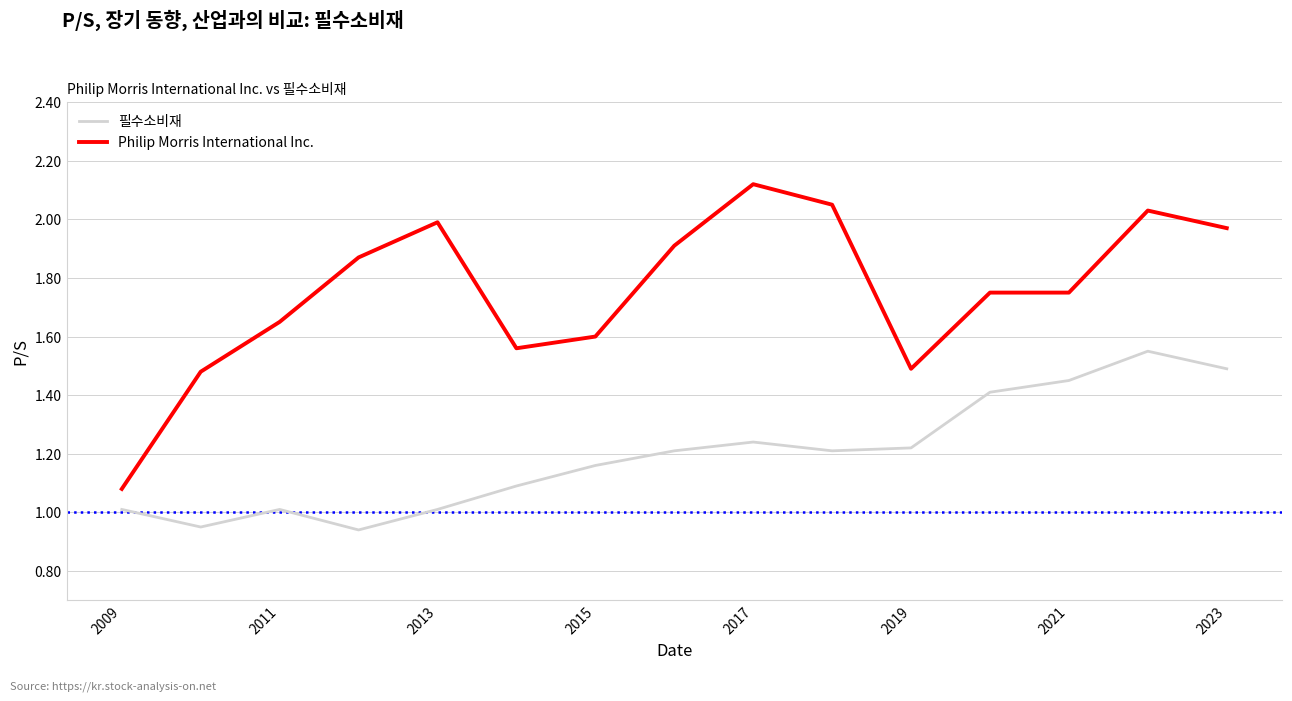

True or false: 필수소비재 and Philip Morris International Inc. cross at least once.

False